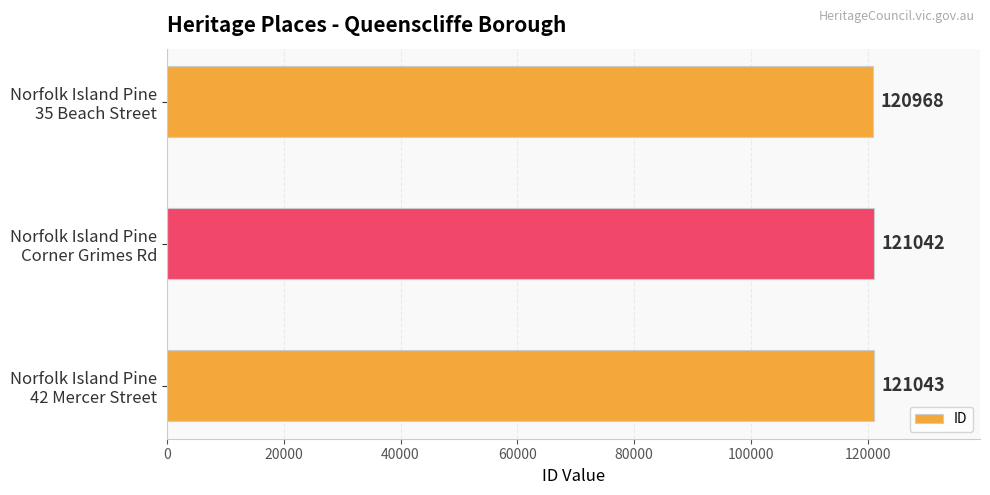

What is the maximum value shown in the chart?

121043